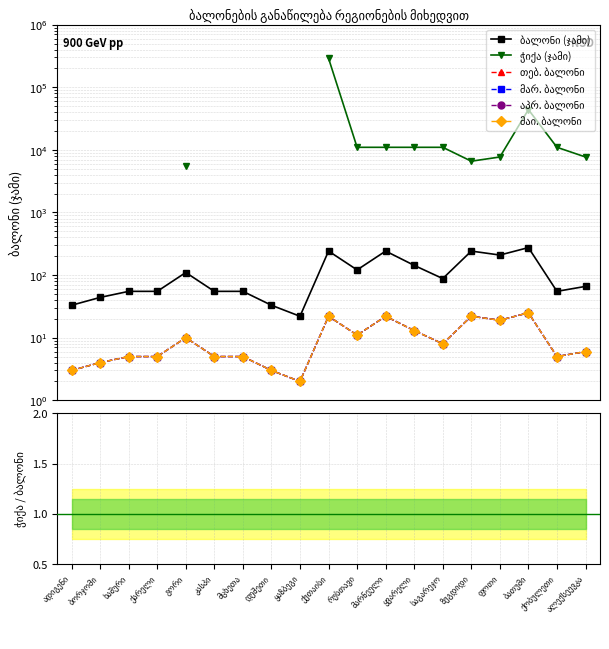

What is the label of the 3rd point from the left?

ხაშური